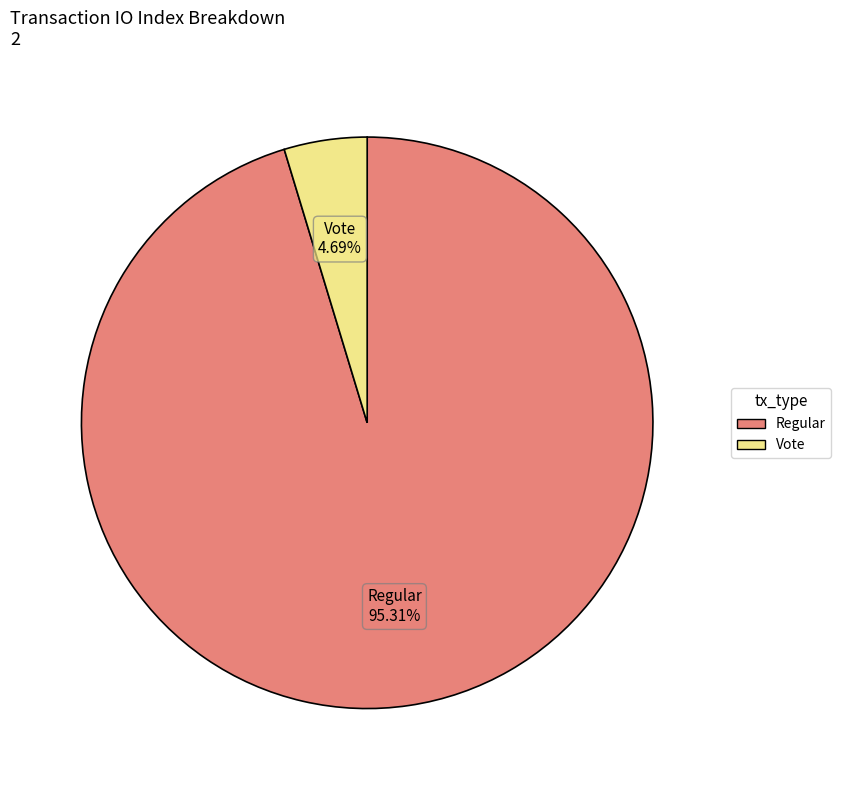

Does any single category account for the majority?

Yes